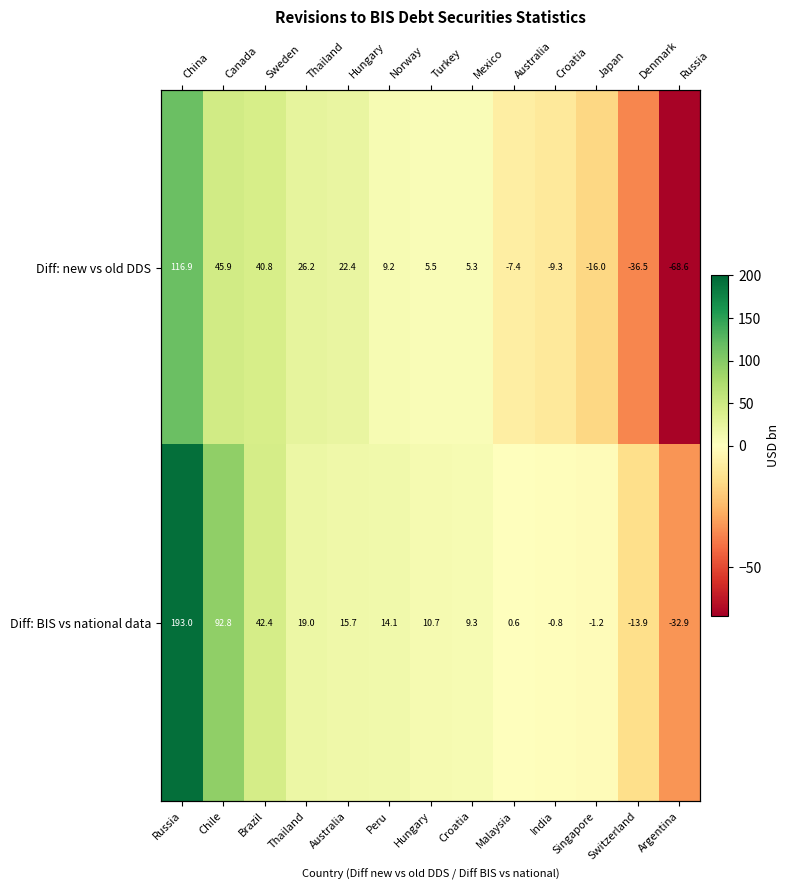

What is the spread (max minus min) of values at Switzerland?

22.6